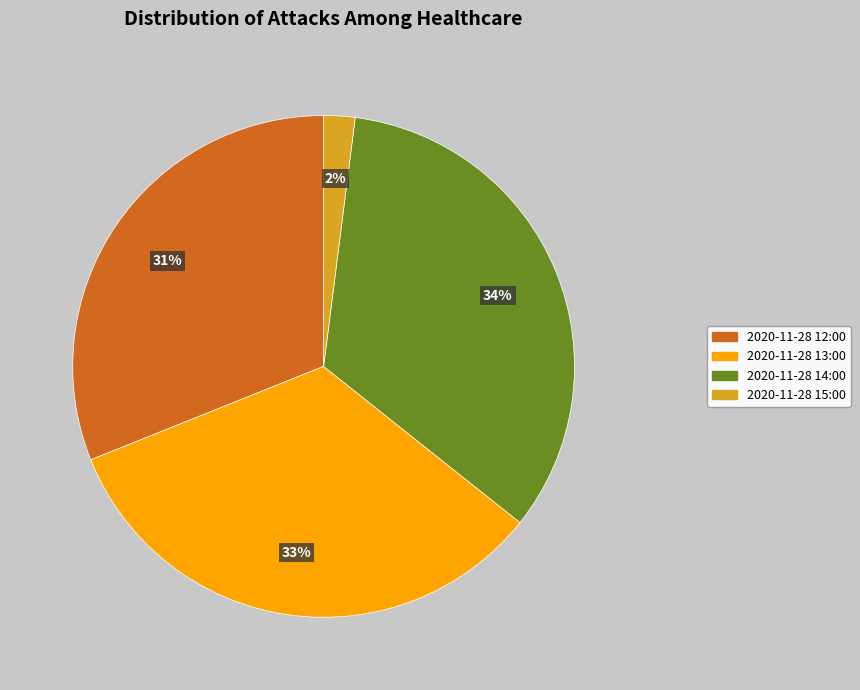

What percentage is the 2020-11-28 12:00 slice, to the nearest percent?

31%